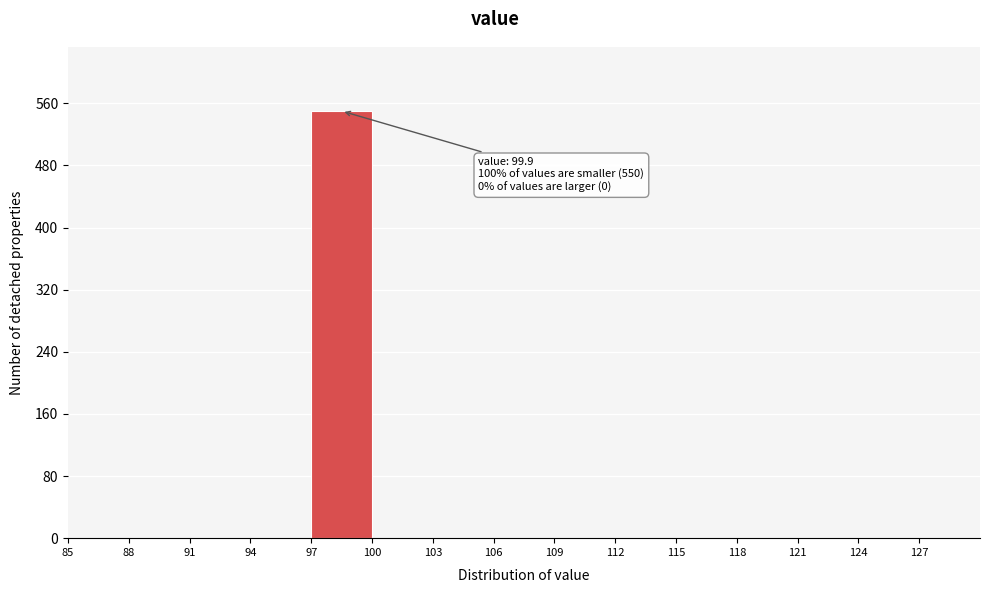

Which range on the x-axis has the tallest bar?

97 to 100